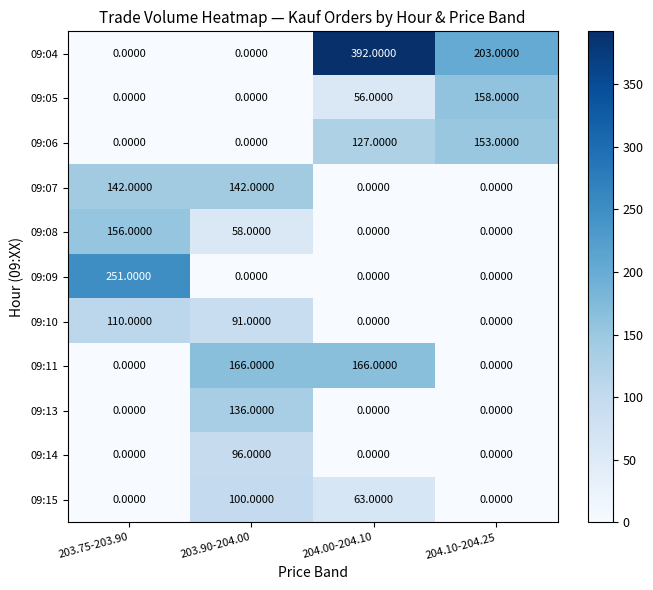

How many data points does each series have?

4